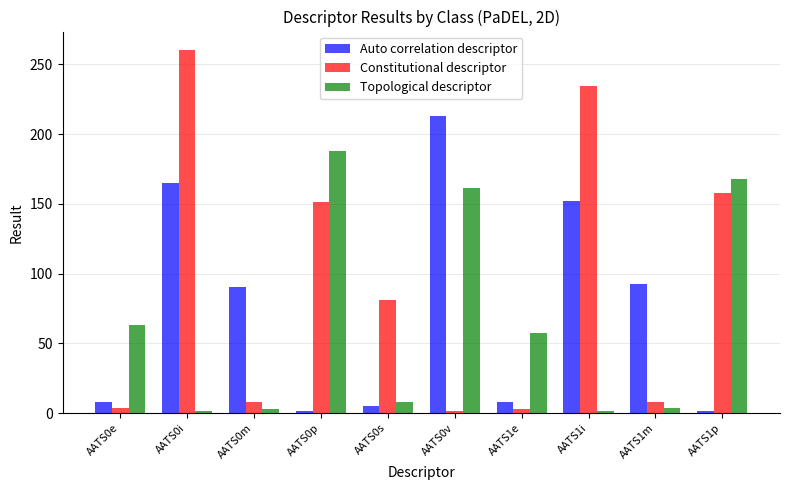

Which category has the highest value in the Auto correlation descriptor series?

AATS0v